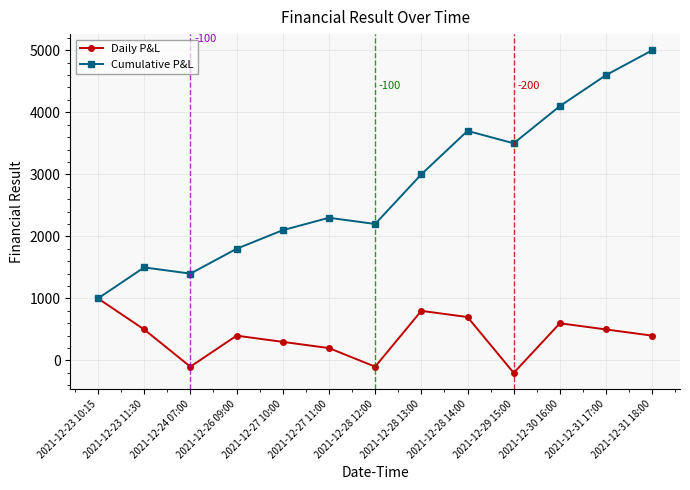

Which series has the largest total across all categories?

Cumulative P&L